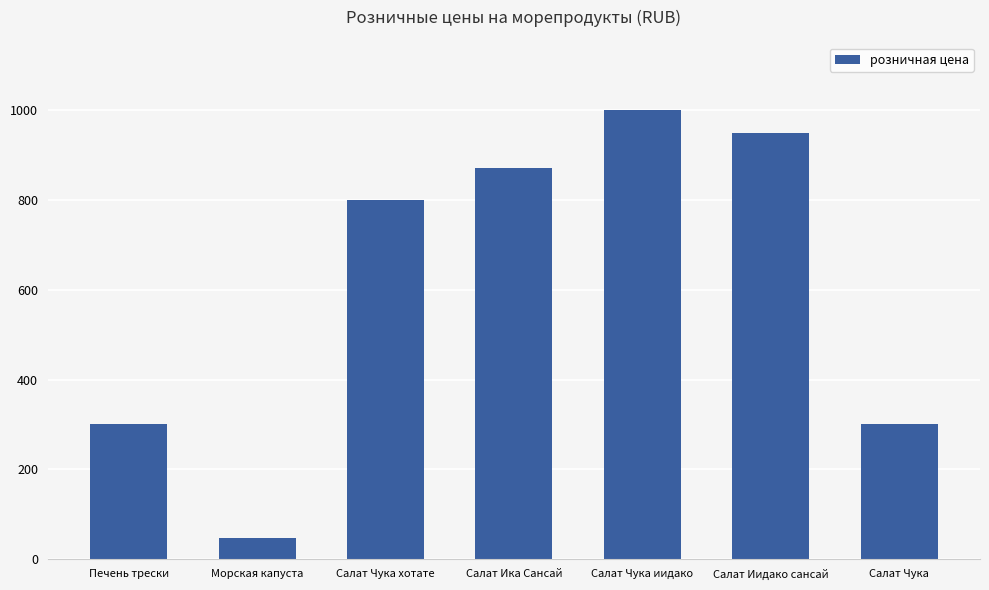

What is the ratio of the value at Салат Чука to the value at Печень трески?

1.0